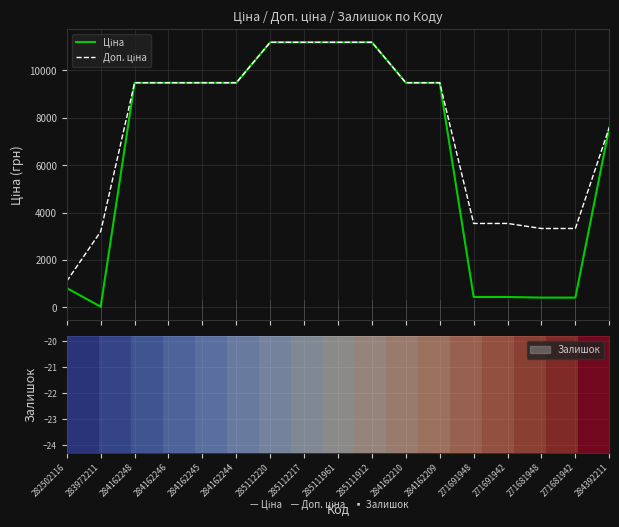

What position from the left is 285111961?

9